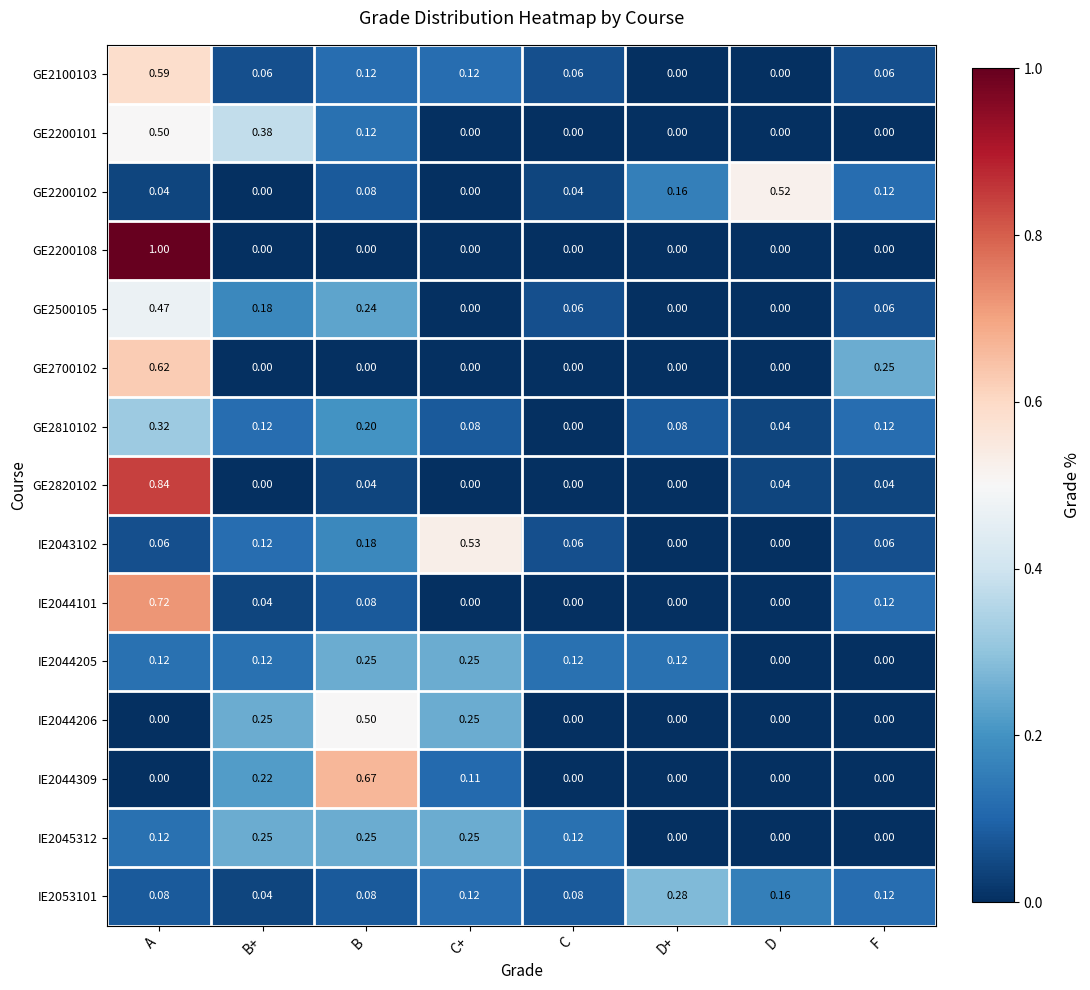

Which category has the highest value across all series?

A